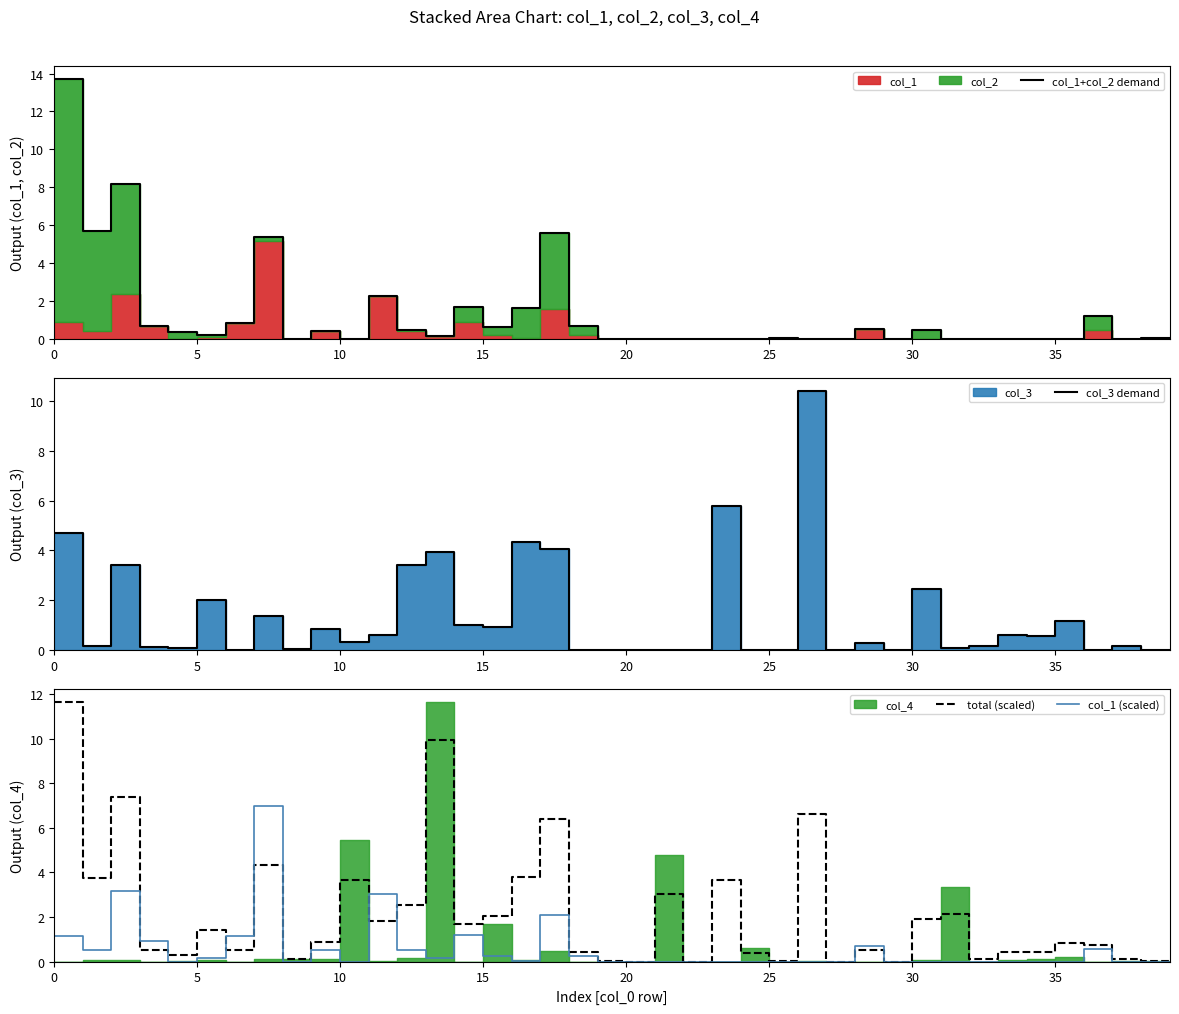

How many values in the col_1+col_2 demand series exceed 0?

22